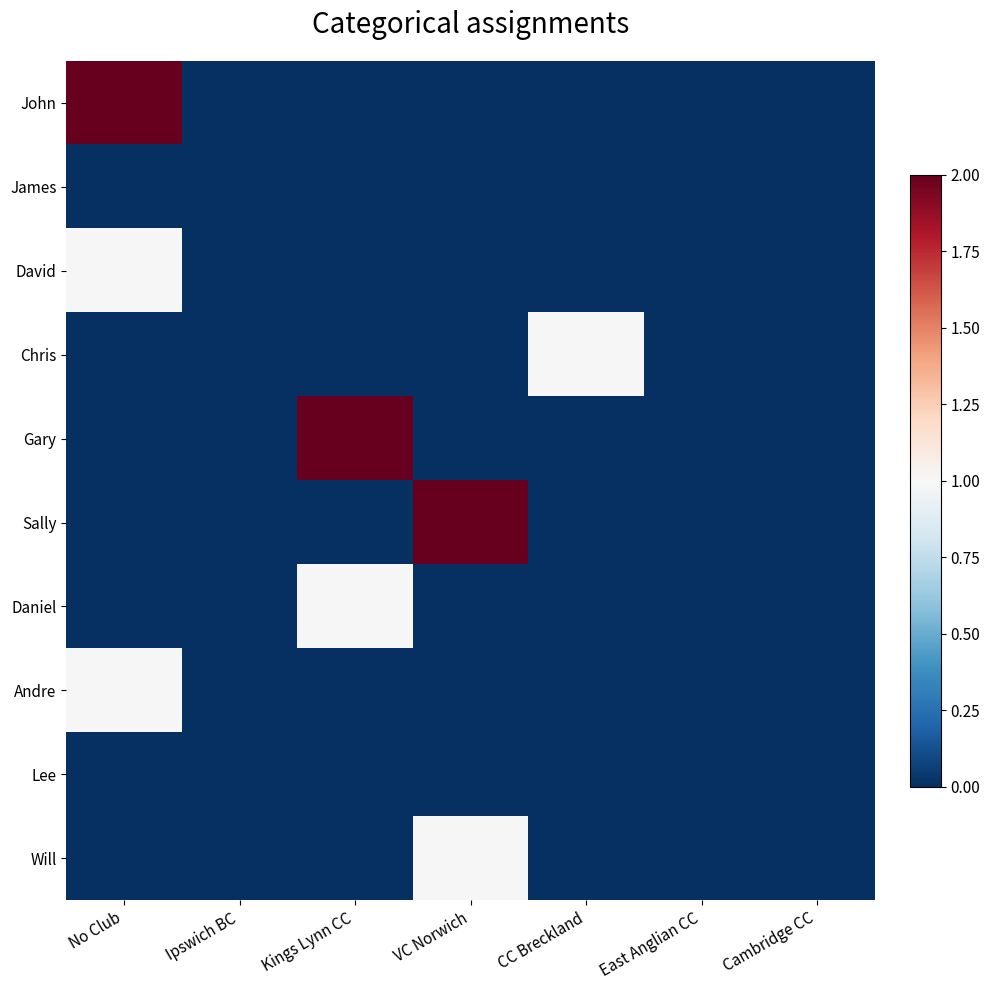

How many series are shown in this chart?

10